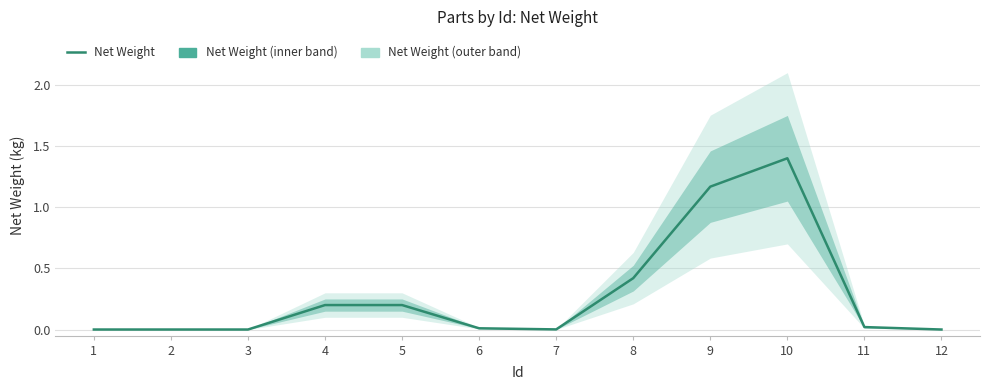

The chart shows a value of 0.2 at 4. True or false?

True